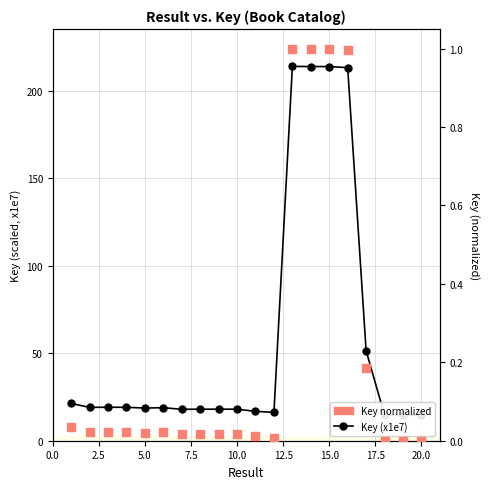

At how many categories does at least one series exceed 37?

5